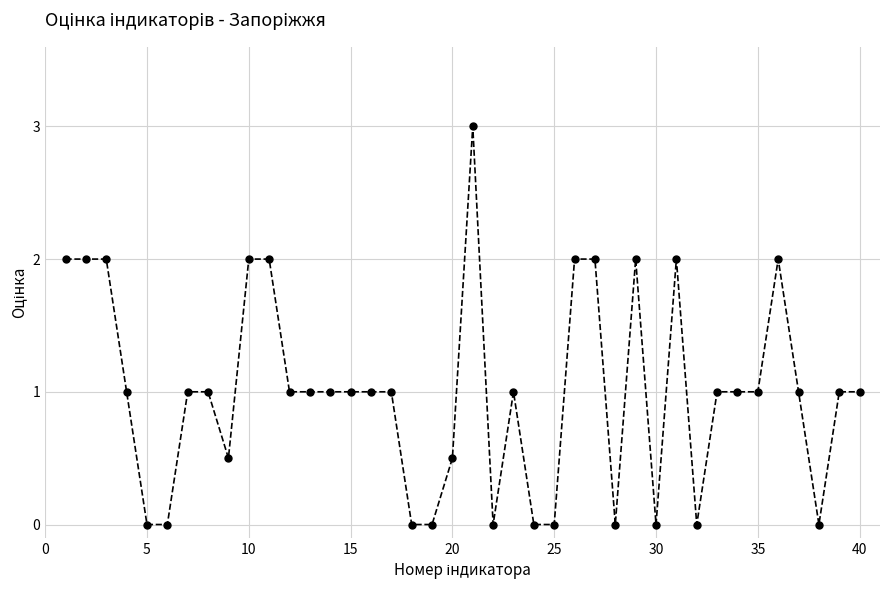

What is the value of the 37th point from the left?

1.0